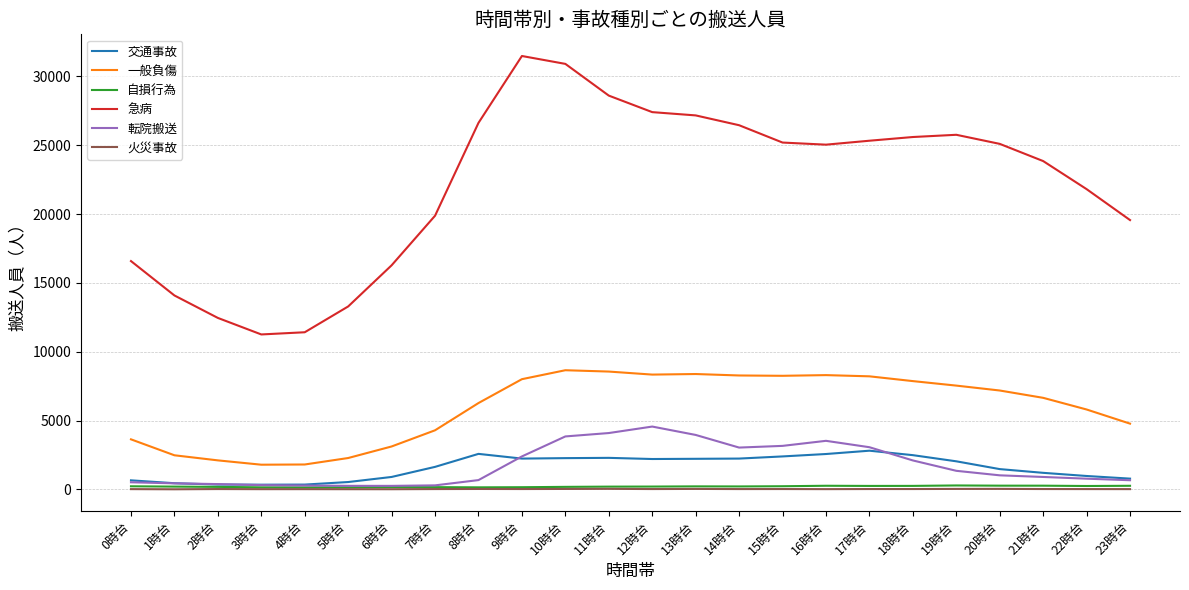

How many lines are shown in the chart?

6